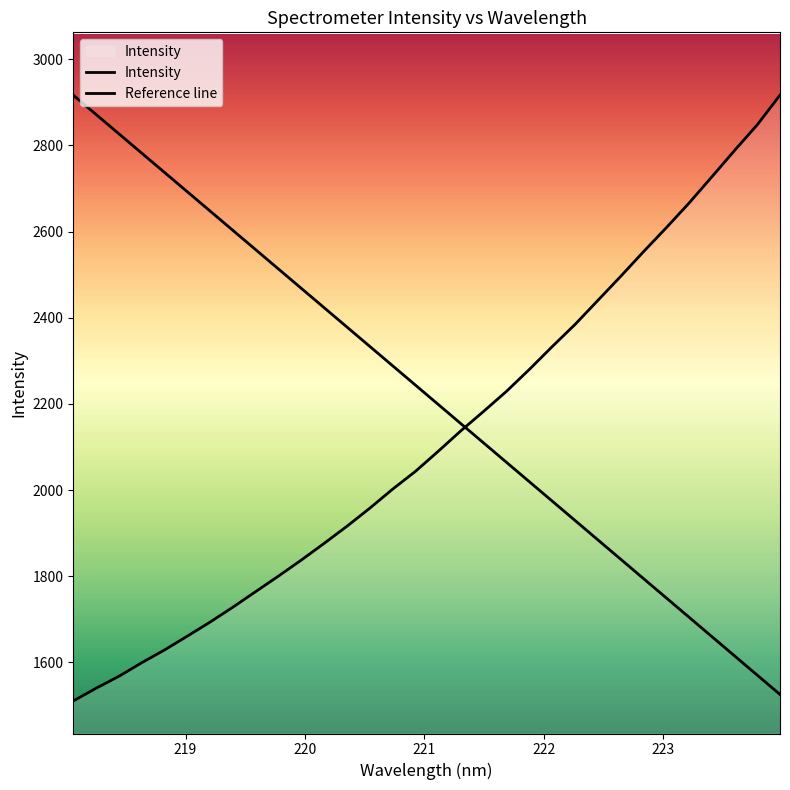

Is this an area chart (filled region under the line)?

Yes